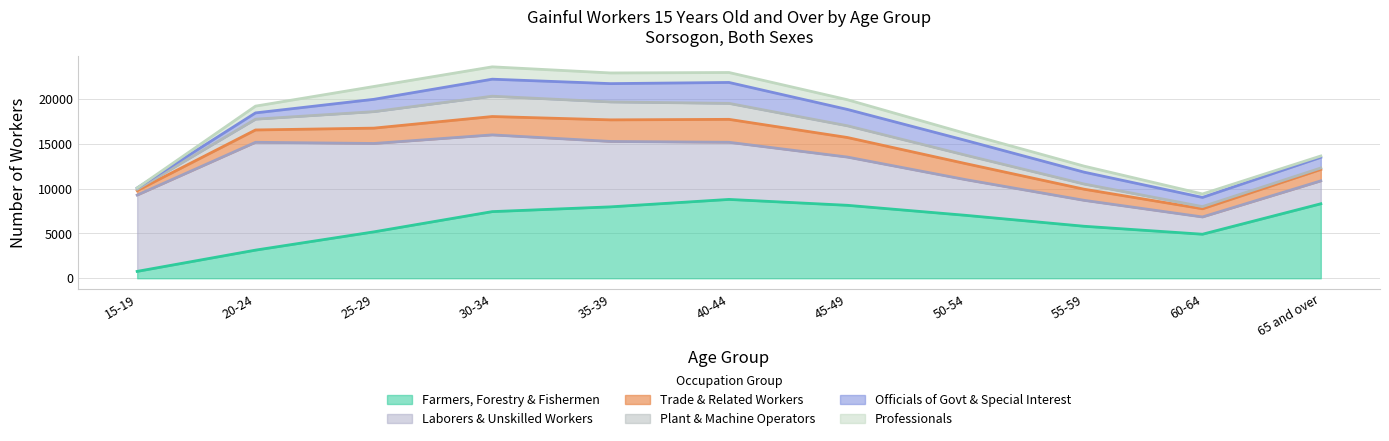

True or false: Laborers_Unskilled and Officials_Govt intersect in this chart.

False